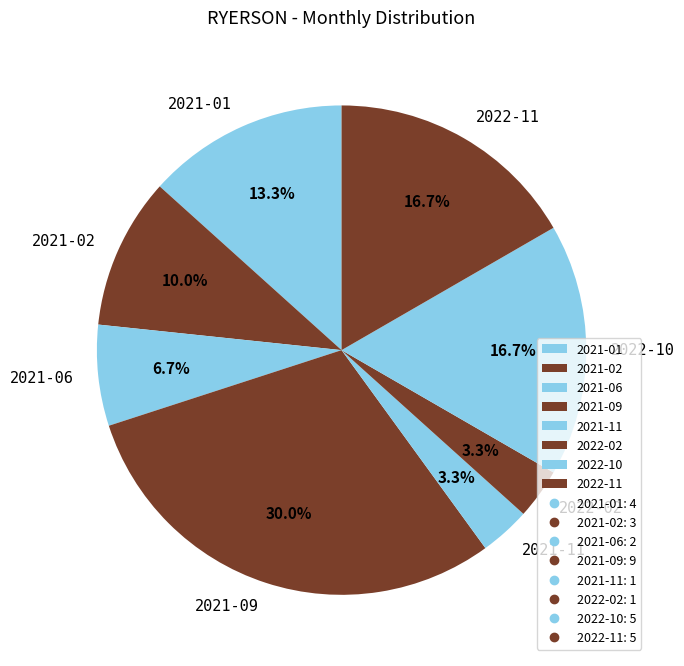

Which category has the biggest portion of the pie?

2021-09